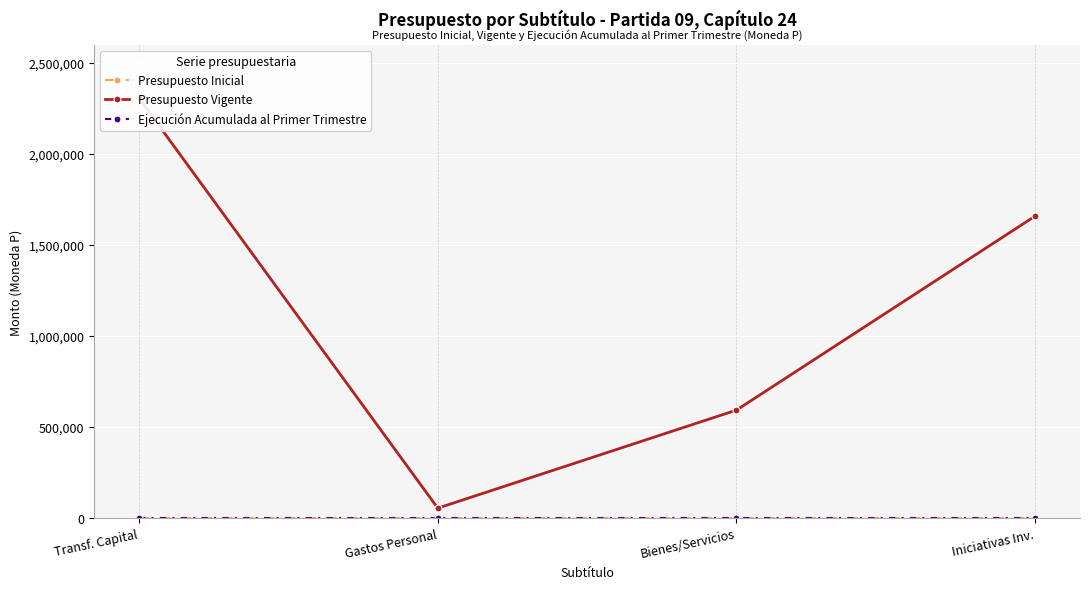

Which series has the largest total across all categories?

Presupuesto Vigente